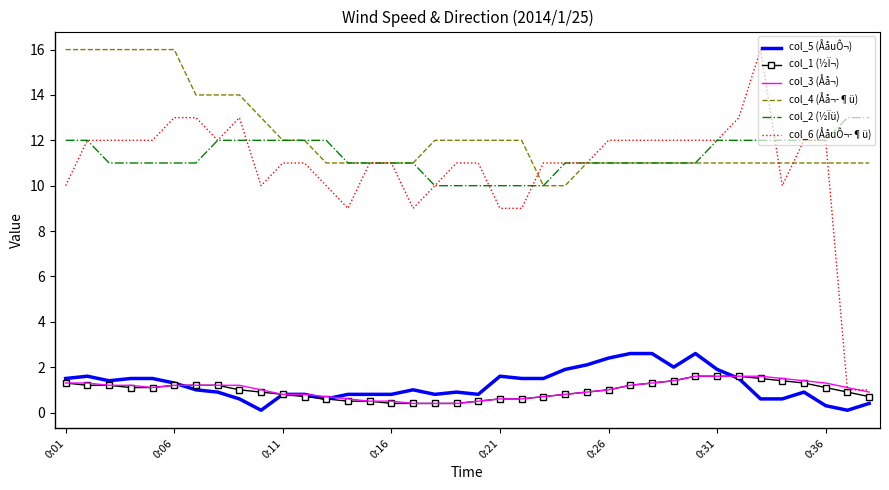

Which series has the largest total across all categories?

col_4 (Åå¬­¶ü)